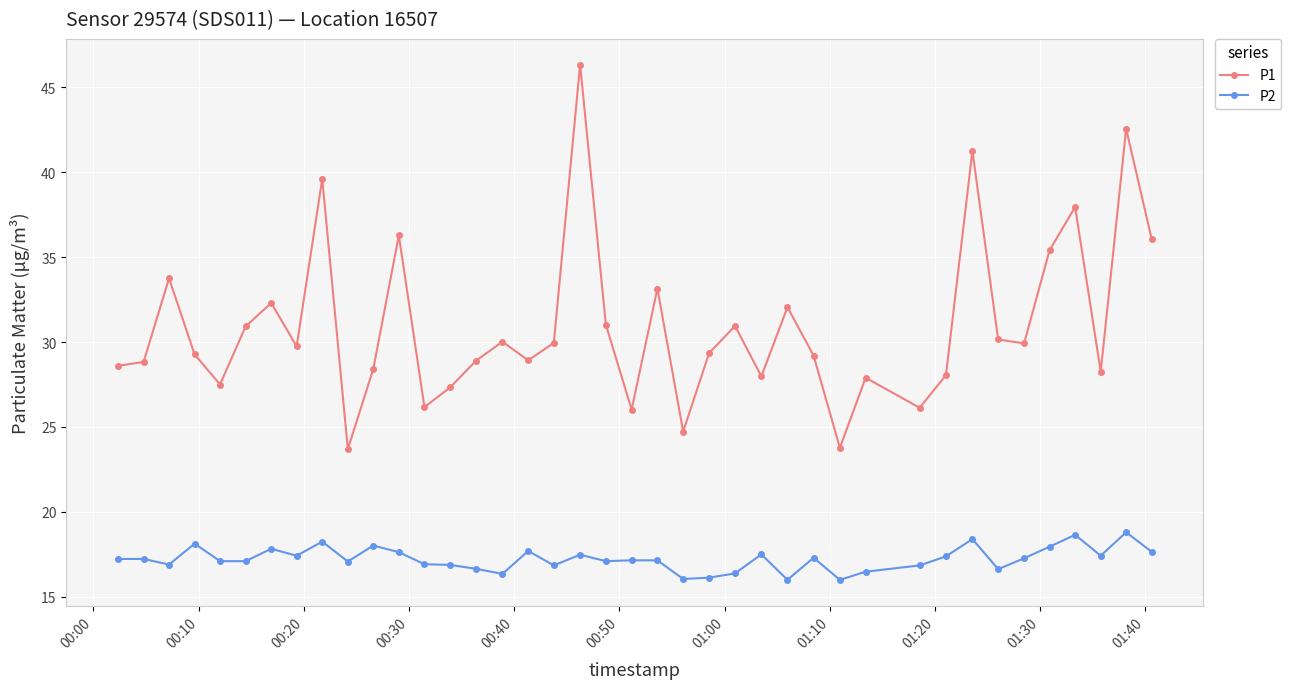

How many data points does each series have?

40